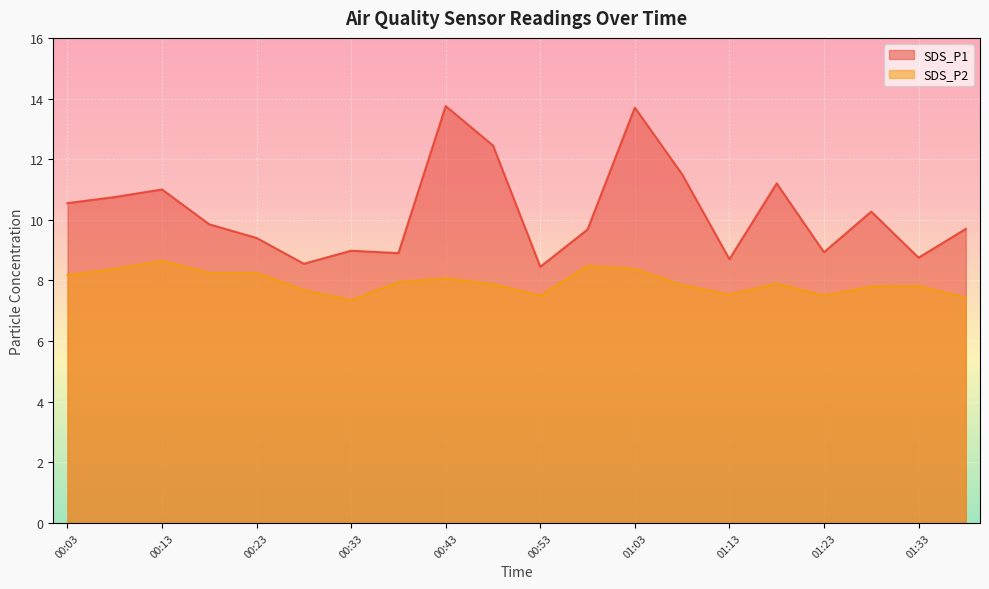

True or false: SDS_P1 and SDS_P2 cross at least once.

False